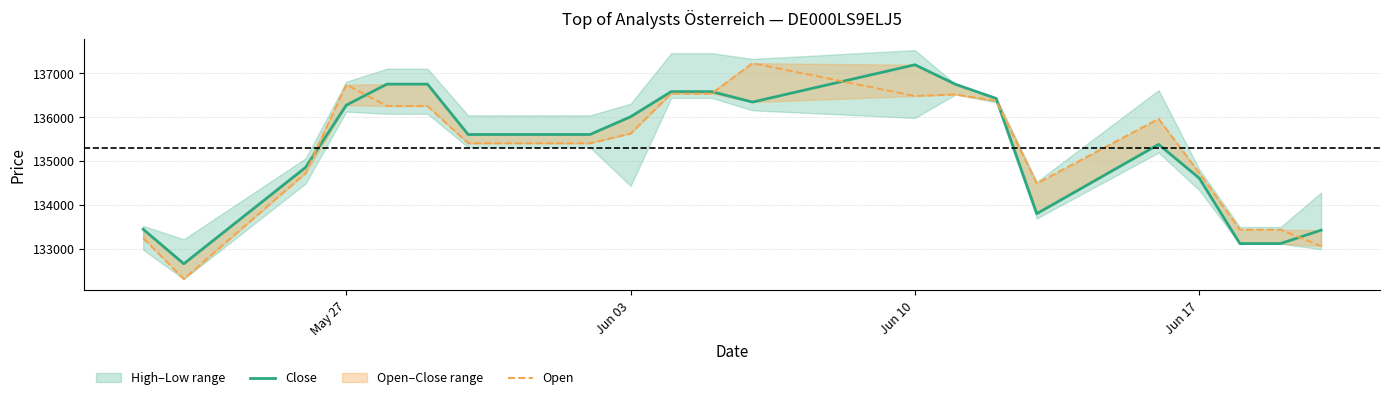

What is the difference between the maximum and second lowest values in the Close series?

4079